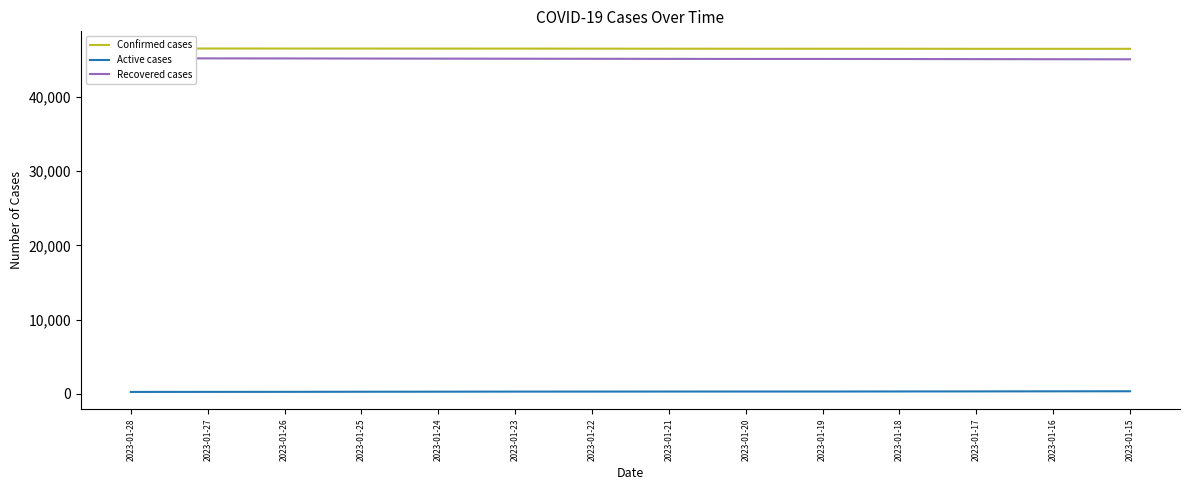

At which label does Confirmed cases first exceed 46537?

2023-01-28